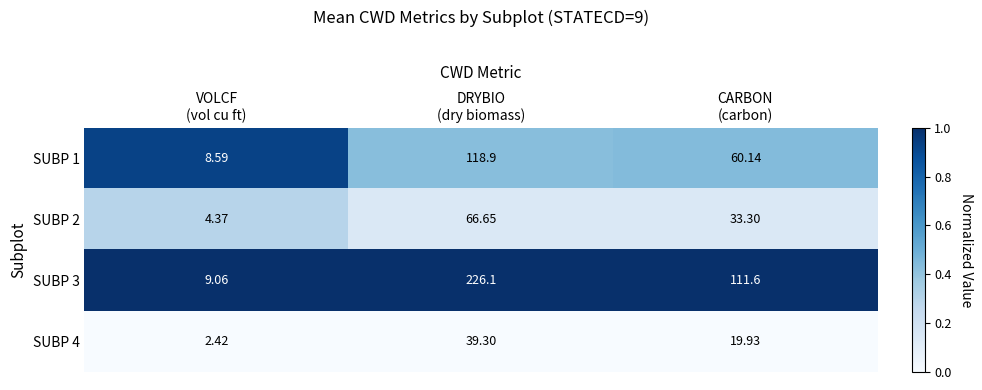

How many data points does each series have?

3